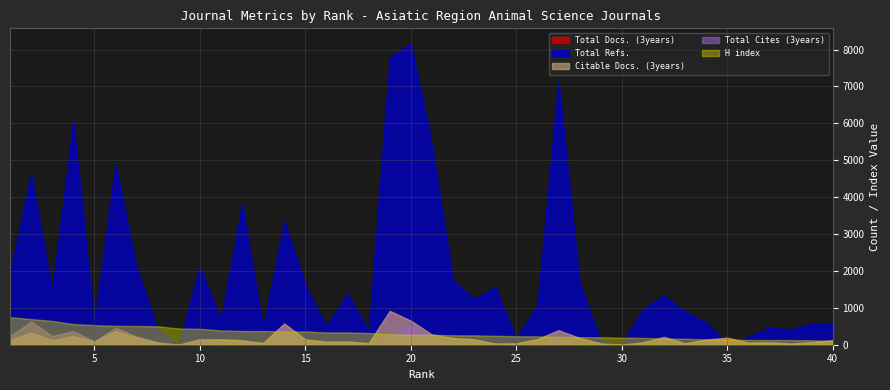

What is the spread (max minus min) of values at 2?

4294